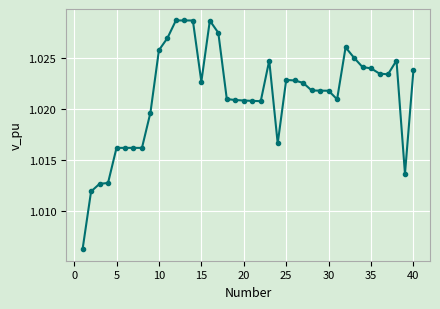

How many values are between 1 and 2?

40